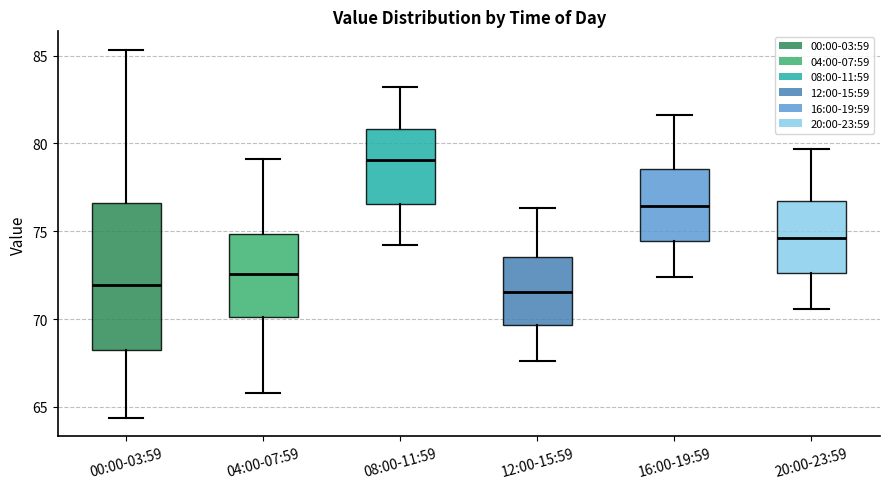

Reading left to right, transcribe this box plot: for each box, give where its median line is, the range the box spans, and where its two whiskers end, as read against the y-axis. The values are not printed on the chart, so give them approximately, as read against the axis.

00:00-03:59: median 72.0, box 68.0 to 76.5, whiskers 64.5 to 85.5
04:00-07:59: median 72.5, box 70.0 to 75.0, whiskers 66.0 to 79.0
08:00-11:59: median 79.0, box 76.5 to 81.0, whiskers 74.0 to 83.0
12:00-15:59: median 71.5, box 69.5 to 73.5, whiskers 67.5 to 76.5
16:00-19:59: median 76.5, box 74.5 to 78.5, whiskers 72.5 to 81.5
20:00-23:59: median 74.5, box 72.5 to 76.5, whiskers 70.5 to 79.5